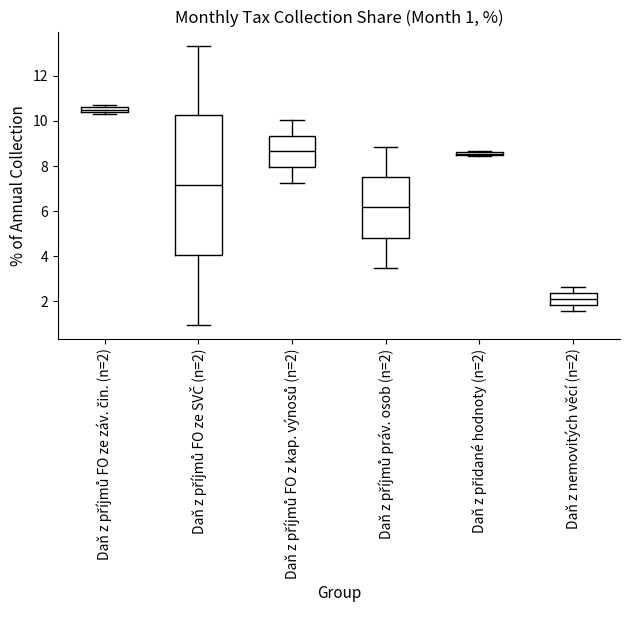

Which box's median line is the highest?

Daň z příjmů FO ze záv. čin. (n=2)